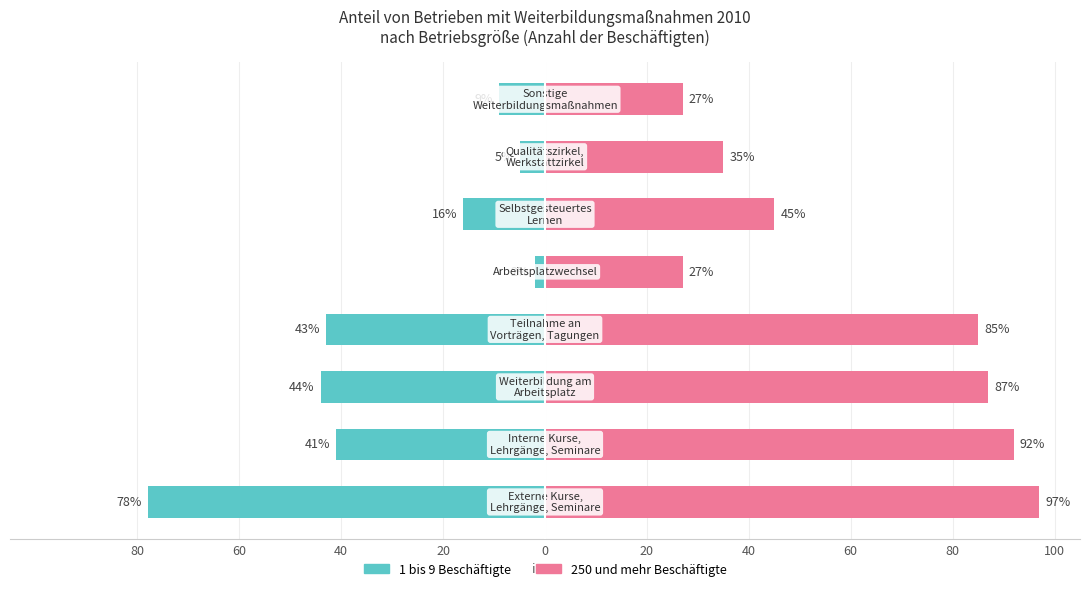

Reading left to right, transcribe all the data shown in this chart.

1 bis 9: -78	-41	-44	-43	-2	-16	-5	-9
250 und mehr: 97	92	87	85	27	45	35	27